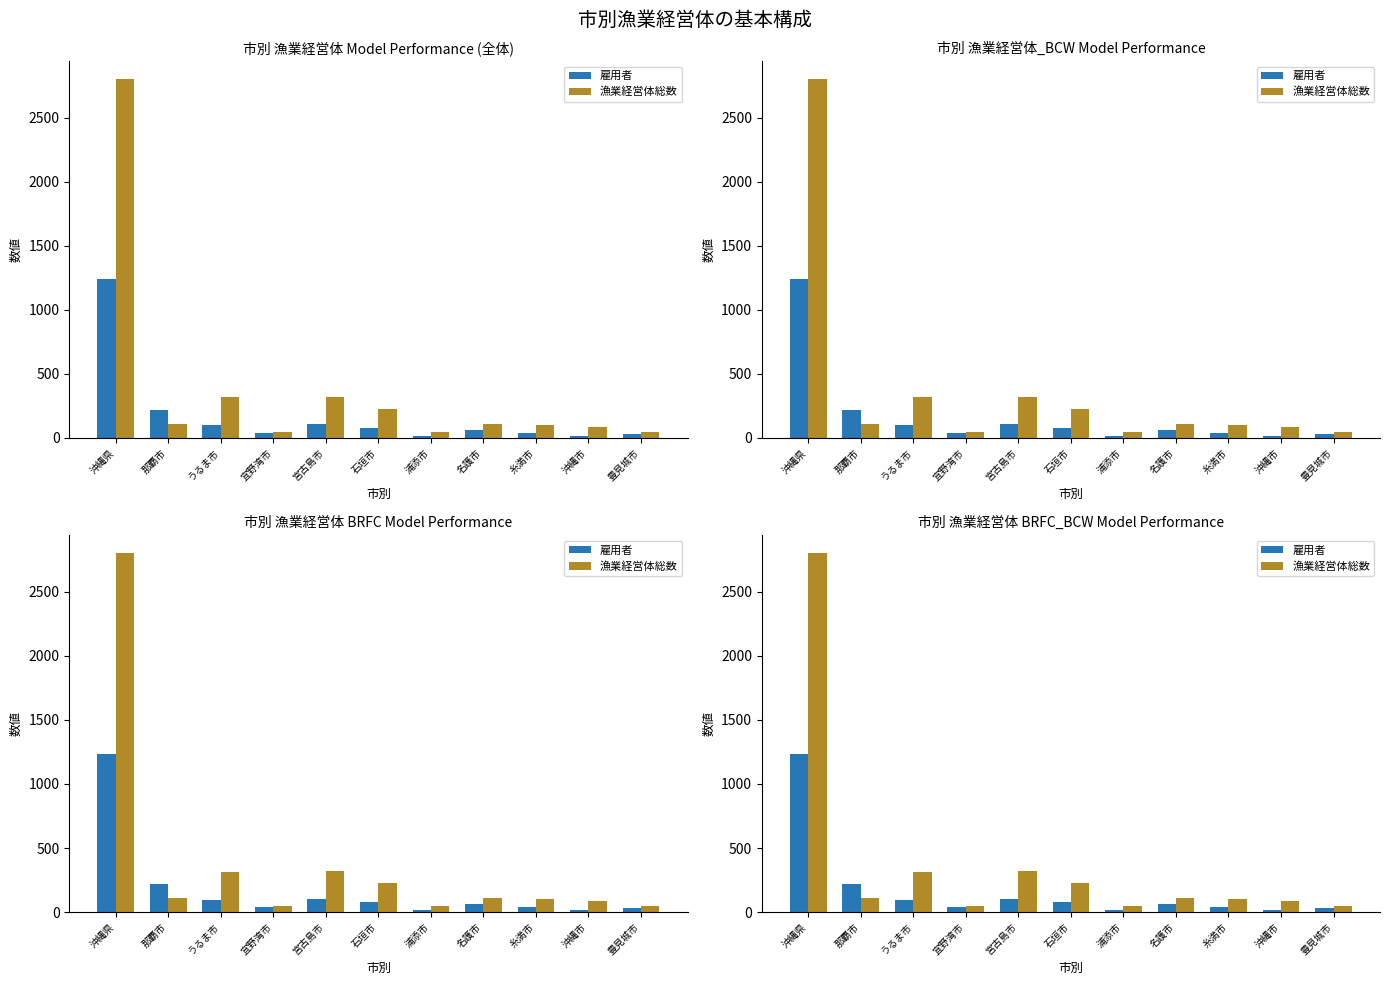

Reading right to left, what are all the values shown in this chart?

雇用者: 豊見城市=30	沖縄市=13	糸満市=37	名護市=63	浦添市=17	石垣市=80	宮古島市=105	宜野湾市=41	うるま市=98	那覇市=216	沖縄県=1237
漁業経営体総数: 豊見城市=45	沖縄市=84	糸満市=103	名護市=110	浦添市=45	石垣市=228	宮古島市=320	宜野湾市=46	うるま市=316	那覇市=112	沖縄県=2801